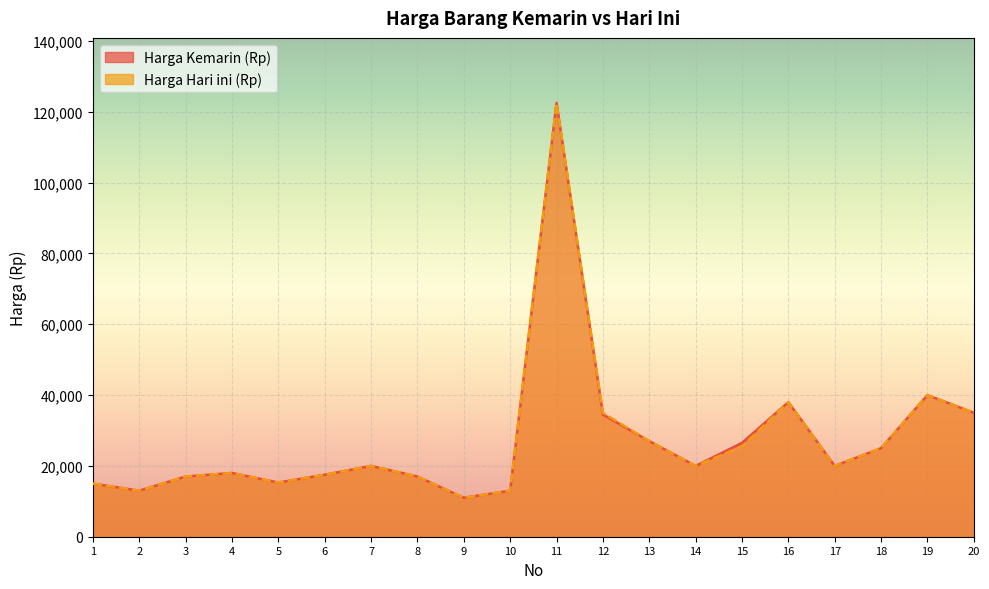

Reading right to left, list all the values displayed in this chart.

Harga Kemarin (Rp): 20=35000	19=40000	18=25000	17=20000	16=38000	15=26500	14=20000	13=27000	12=34500	11=122500	10=13000	9=11000	8=17000	7=20000	6=17500	5=15300	4=18000	3=17000	2=13000	1=15000
Harga Hari ini (Rp): 20=35000	19=40000	18=25000	17=20000	16=38000	15=25500	14=20000	13=27000	12=35000	11=122500	10=13000	9=11000	8=17000	7=20000	6=17500	5=15300	4=18000	3=17000	2=13000	1=15000